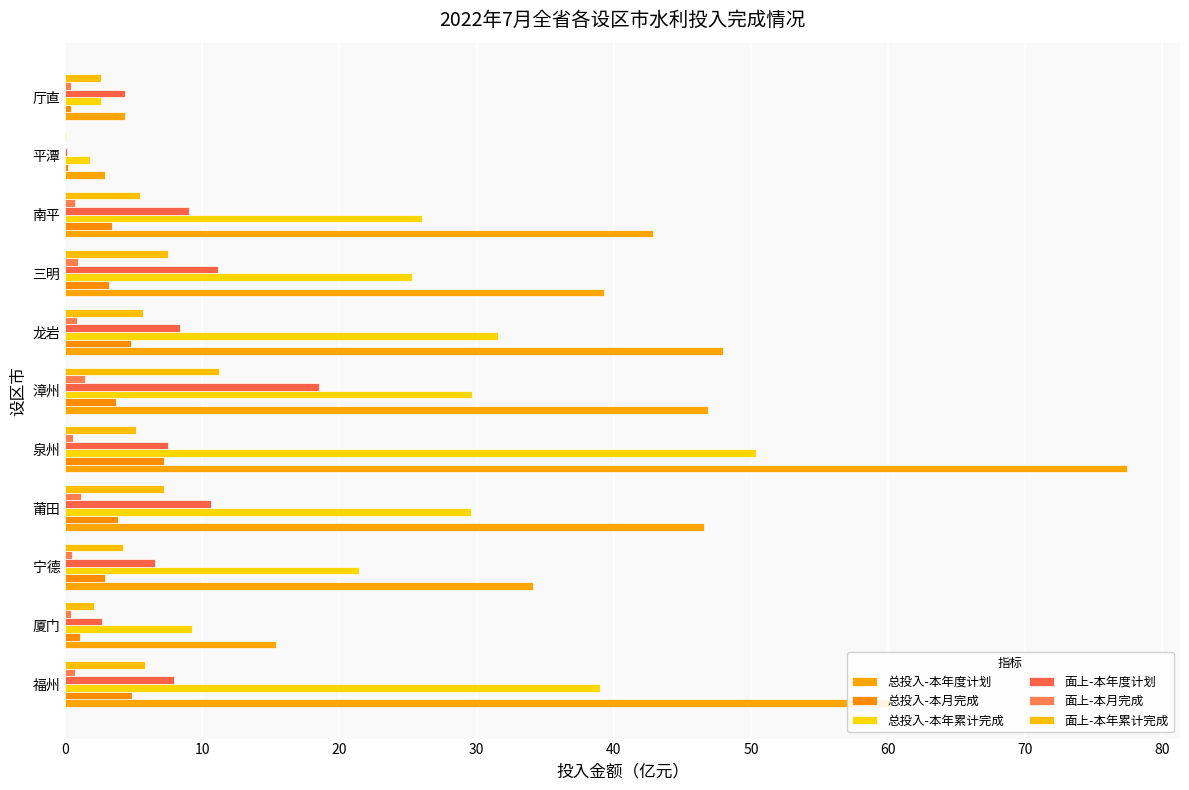

Count the number of data series in this chart.

6